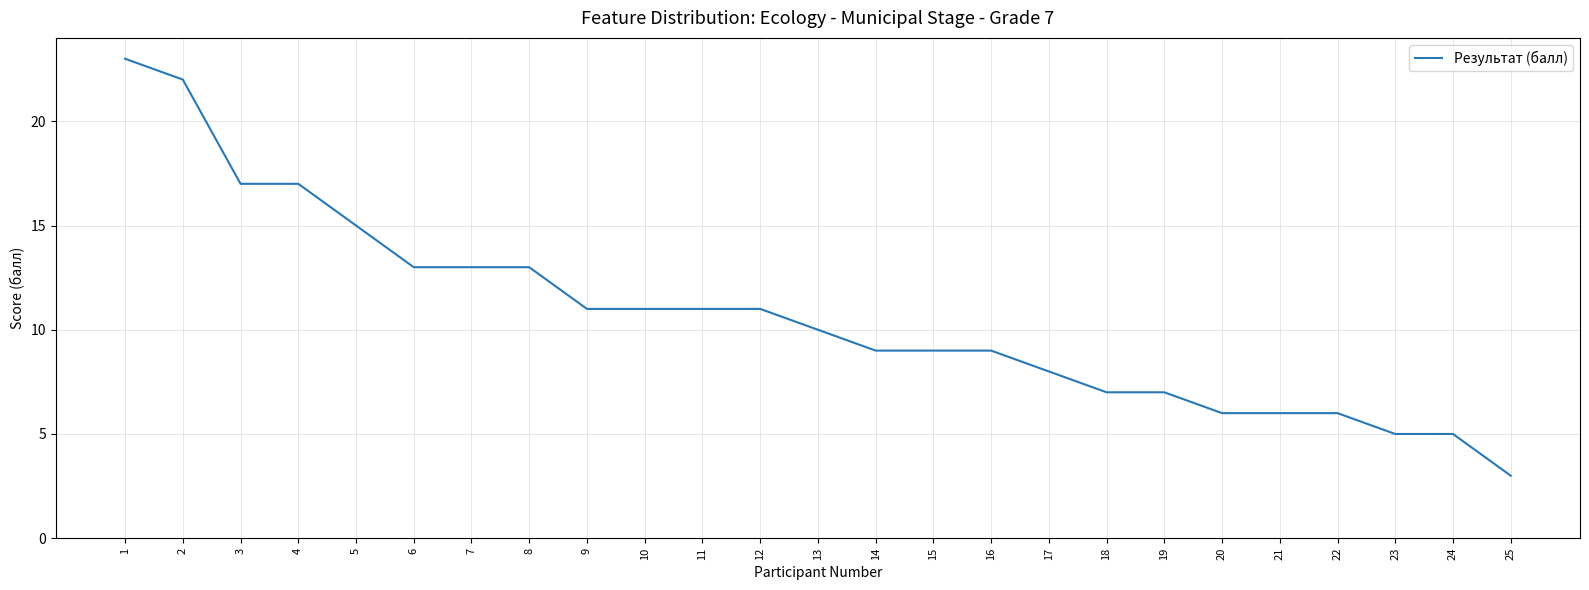

How many values are below 10?

12